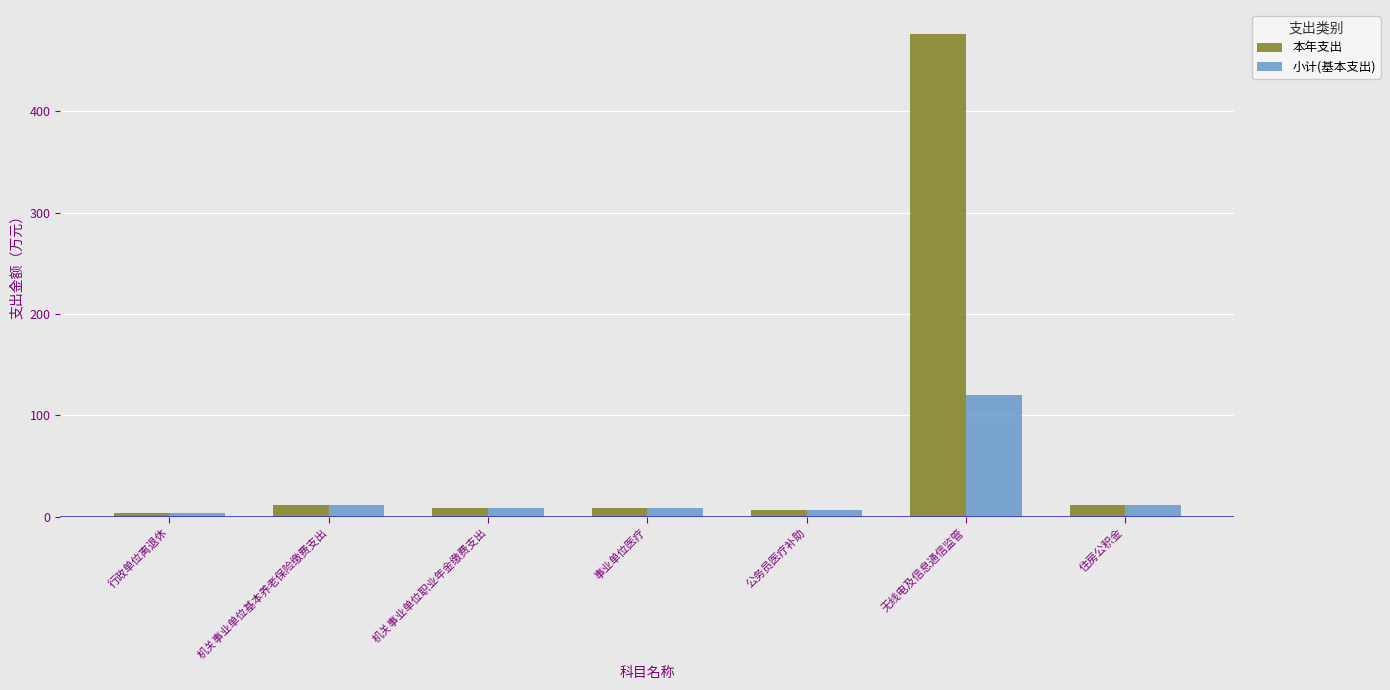

Does the chart contain any negative values?

No